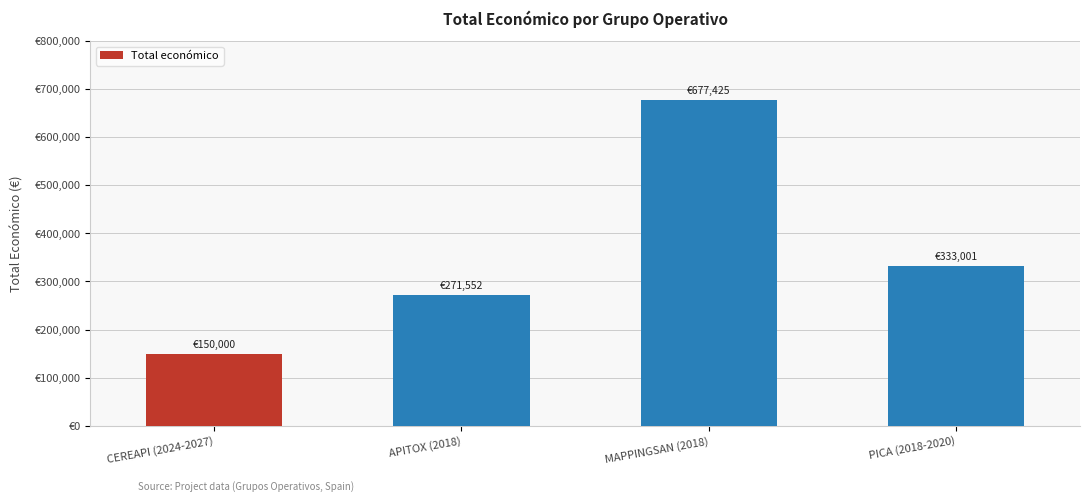

At which category does the chart reach its minimum across all series?

CEREAPI (2024-2027)